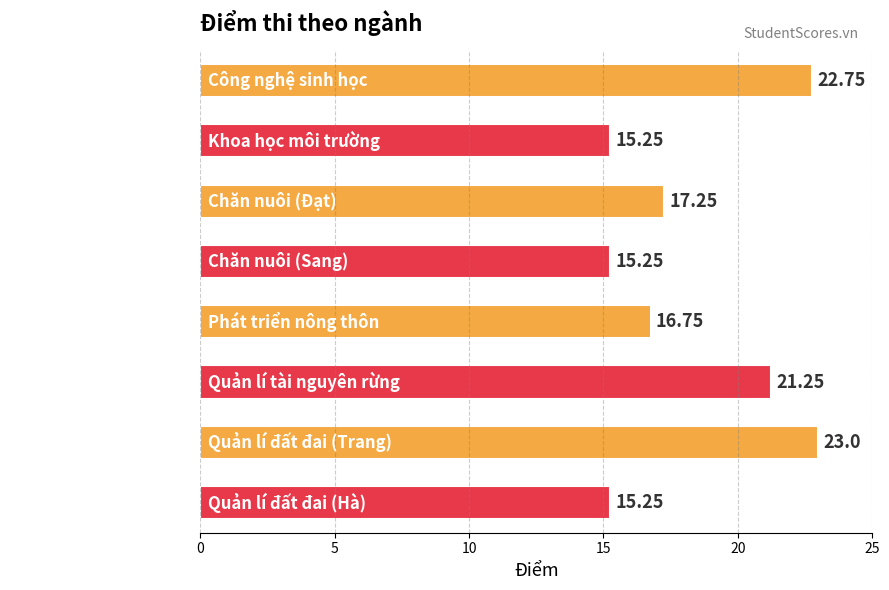

Between Chăn nuôi (Sang) and Chăn nuôi (Đạt), which is larger?

Chăn nuôi (Đạt)